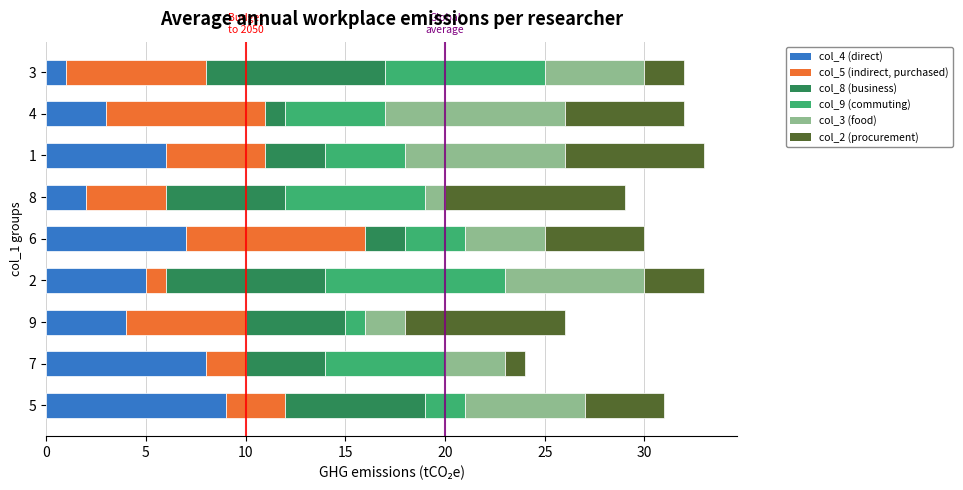

The value of col_4 (direct) at 2 is 5. True or false?

True